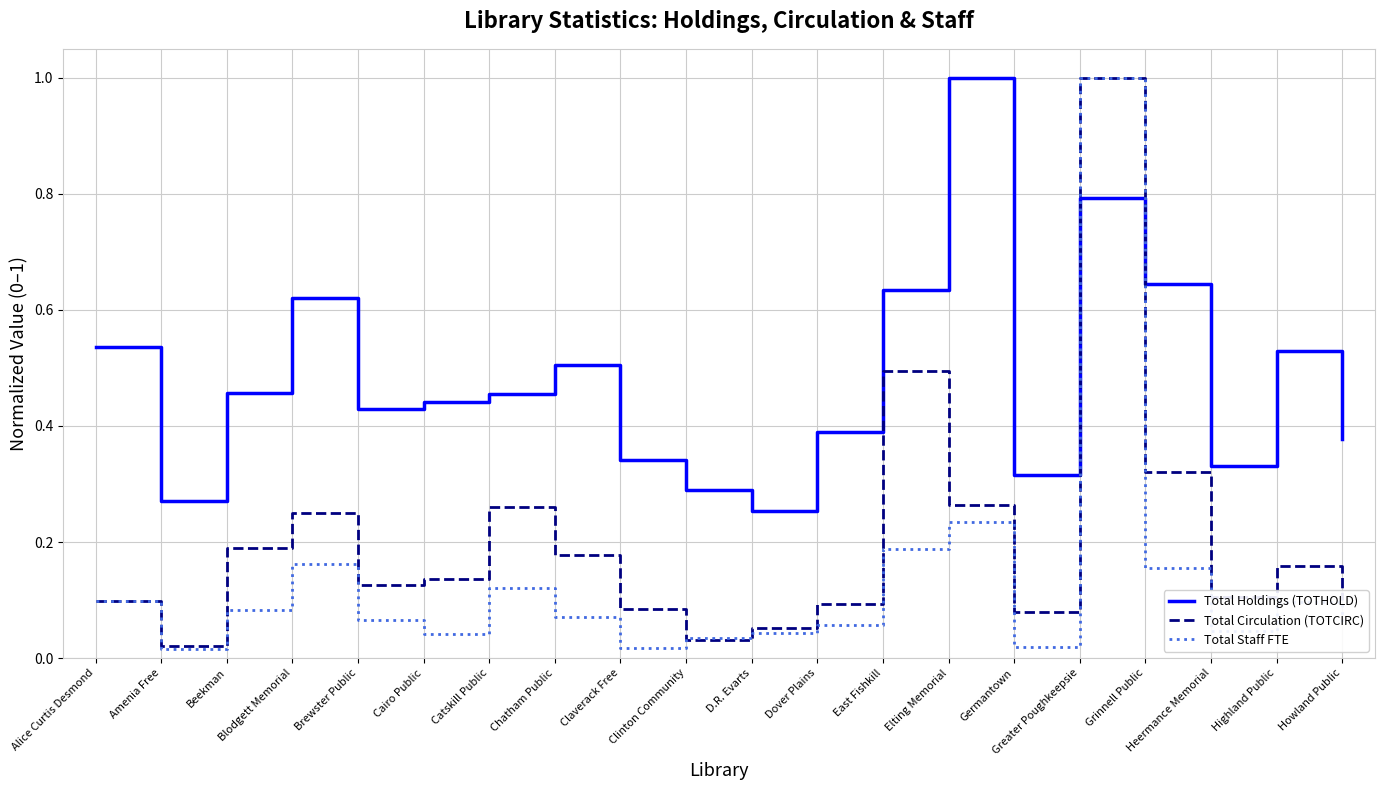

What is the sum of all Total Staff FTE values?

2.6